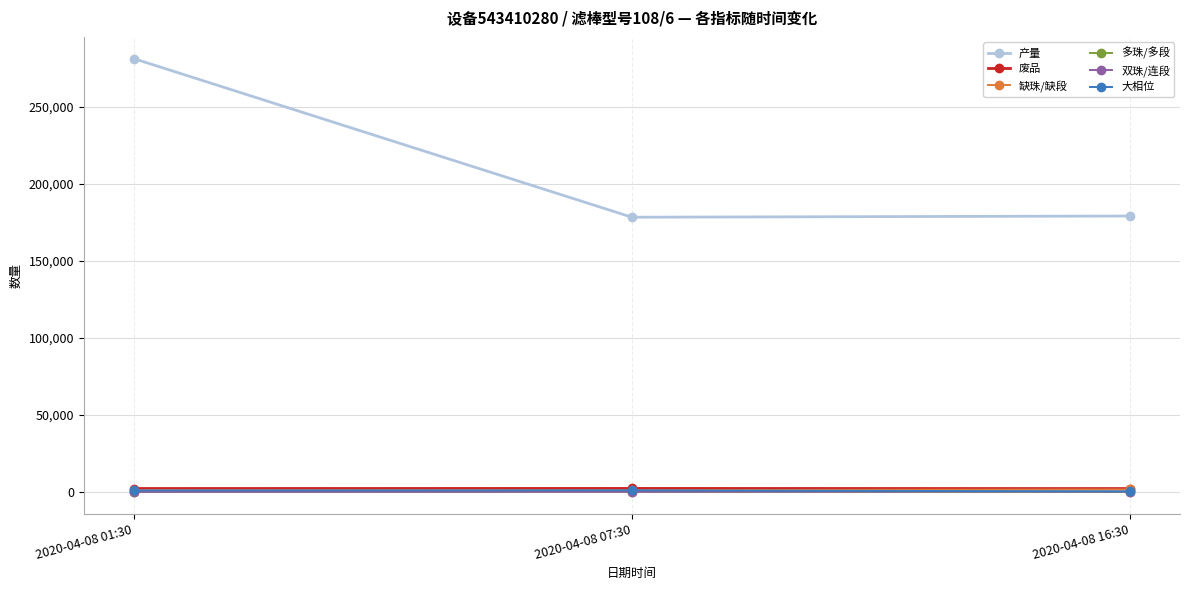

Which series has the largest total across all categories?

产量